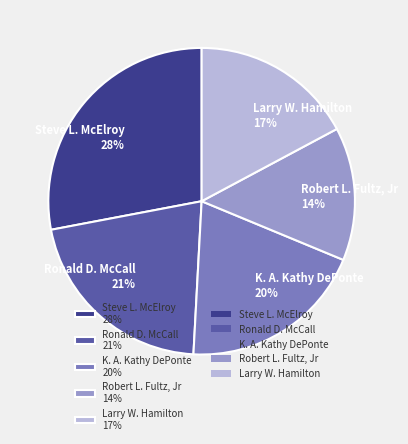

Count the number of slices in the pie.

5